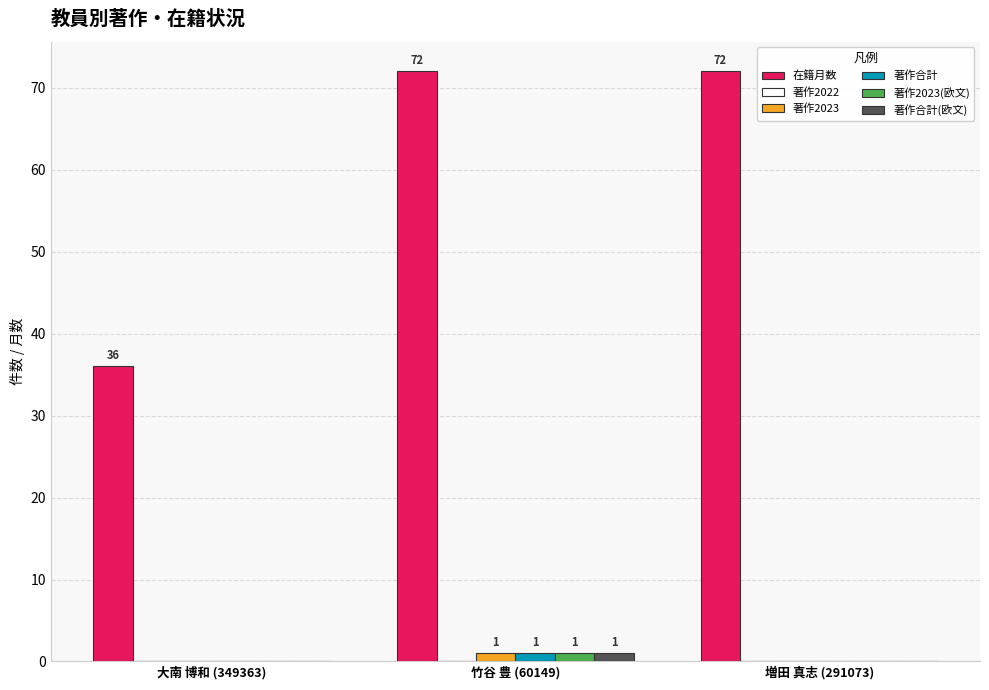

Which series changed the most between 大南 博和 (349363) and 増田 真志 (291073)?

在籍月数